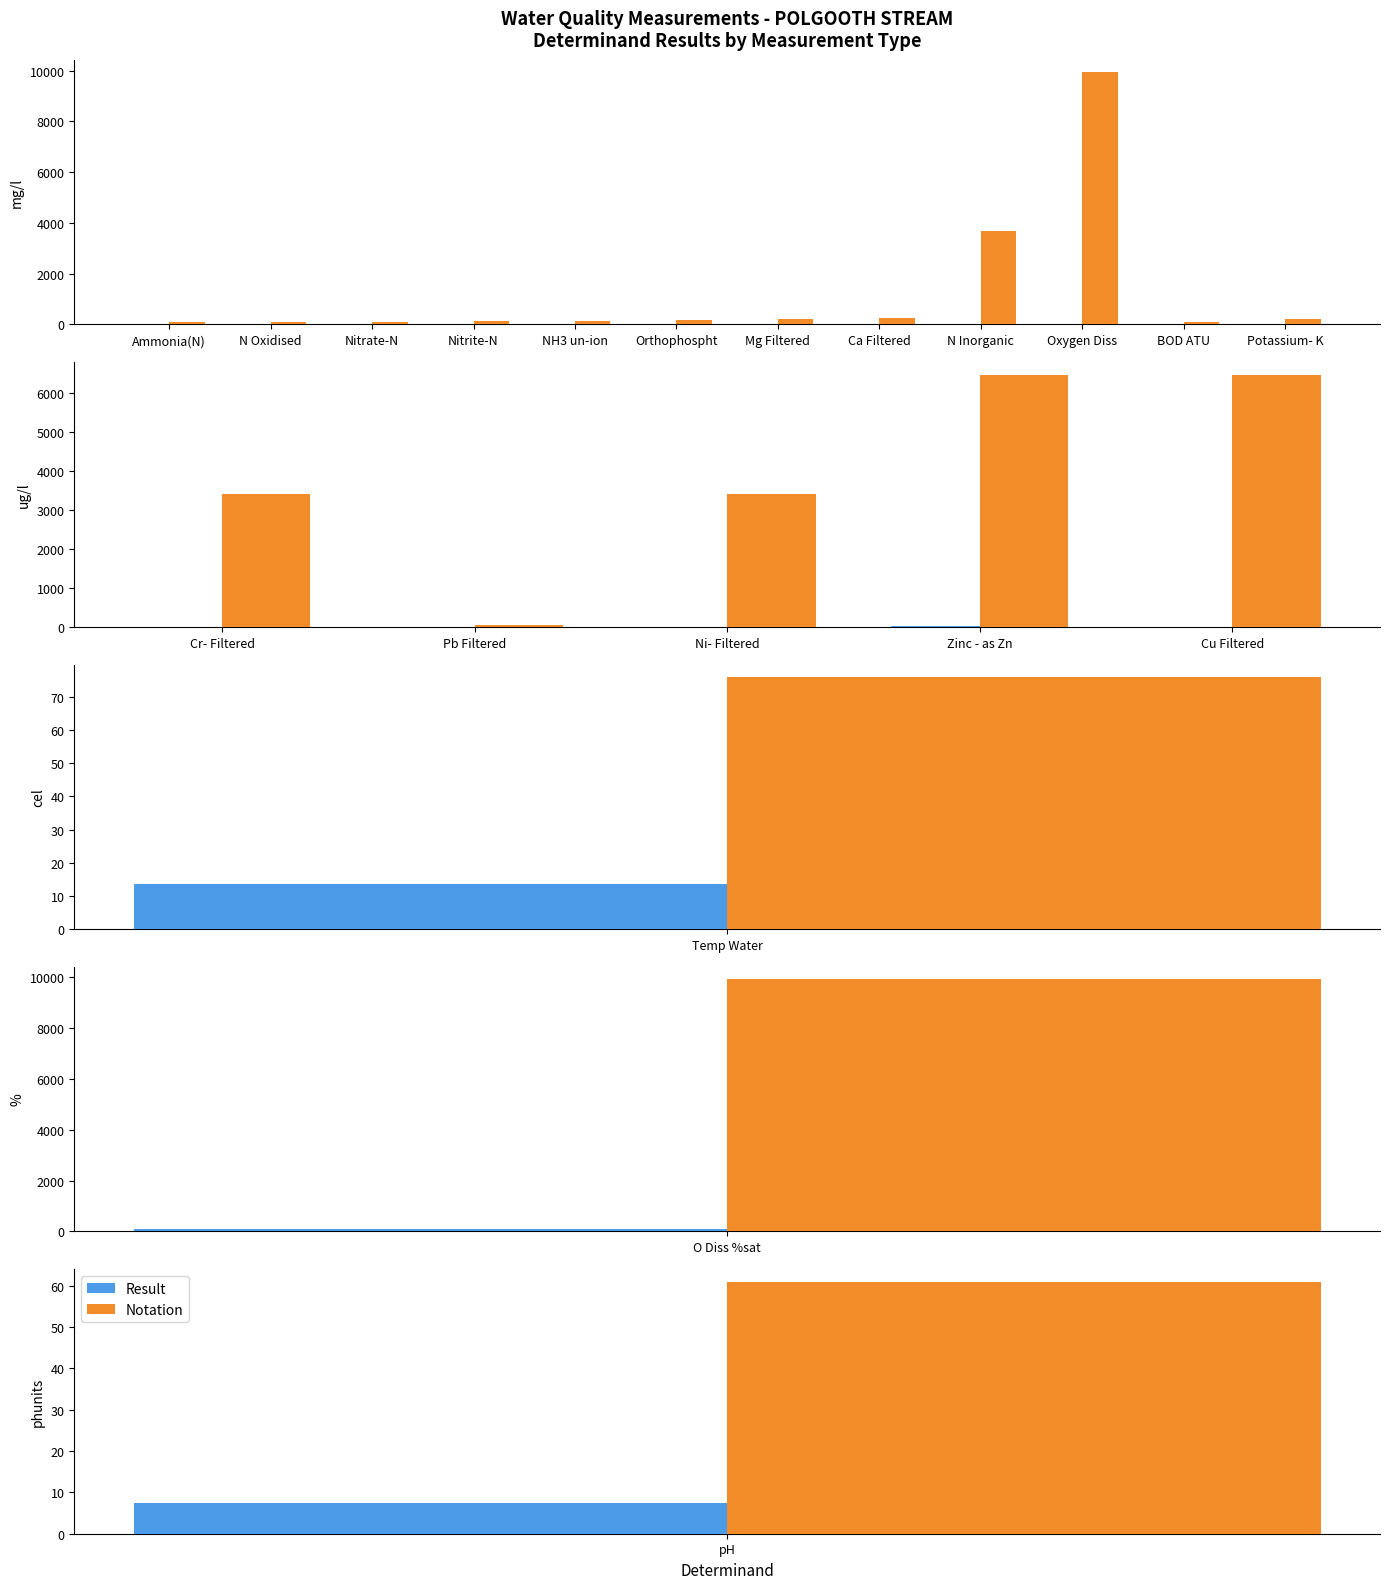

Which series changed the most between Pb Filtered and Ni- Filtered?

Notation